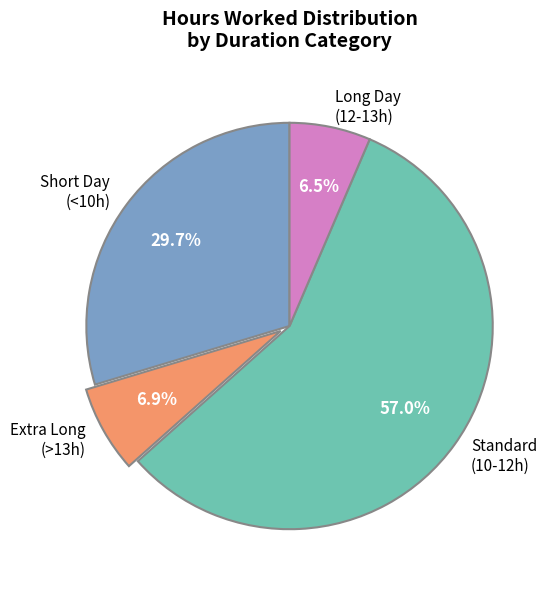

Does any single category account for the majority?

Yes